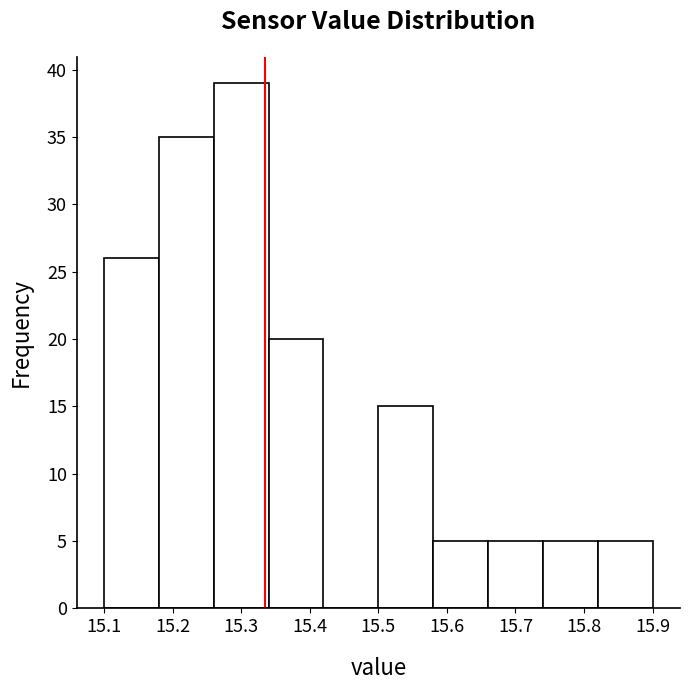

Over which range of the x-axis is the bar tallest?

15.26 to 15.34